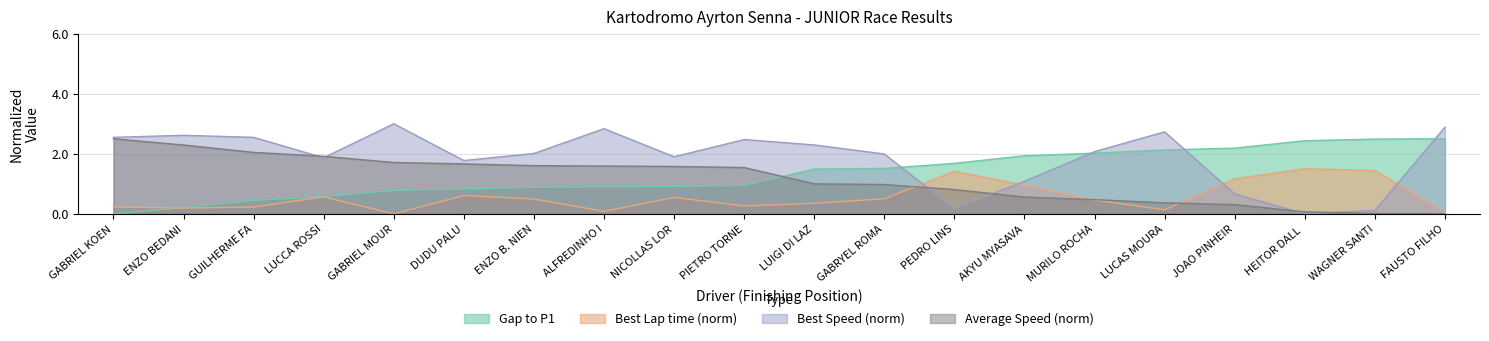

Read the Gap to P1 value at DUDU PALU.

0.8